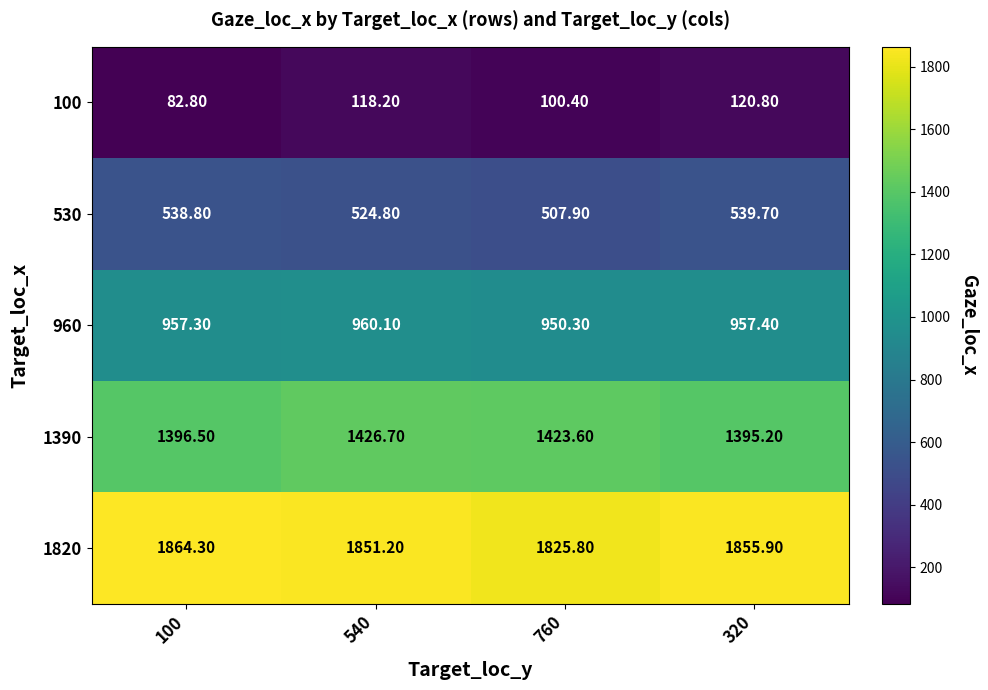

What is the difference between the second highest and minimum values in the 1820 series?

30.1